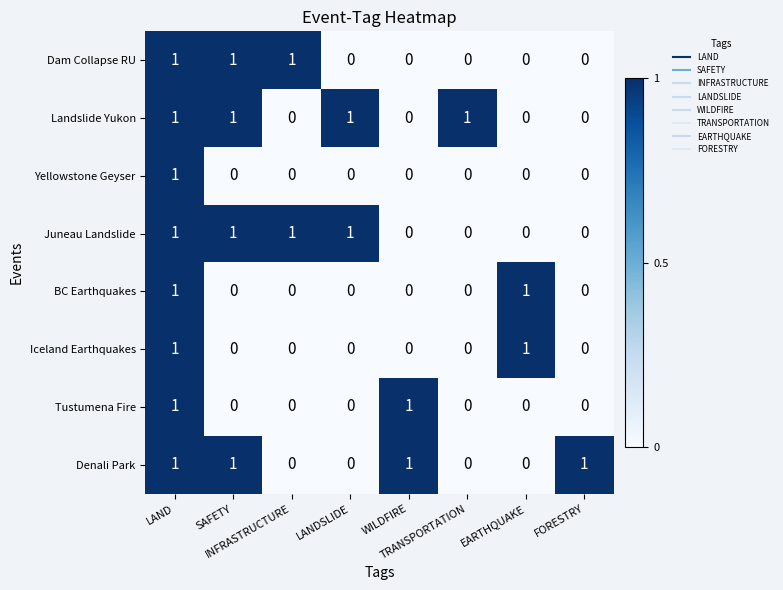

What is the sum of all Landslide Yukon values?

4